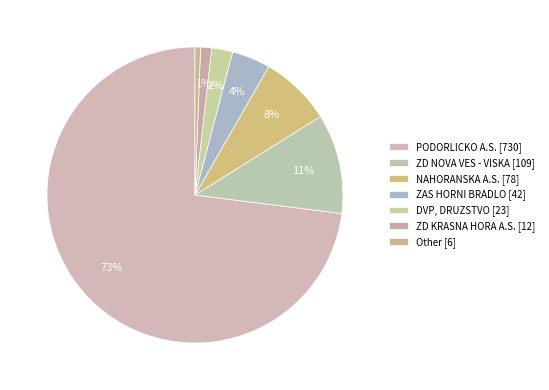

How many slices are in this pie chart?

7